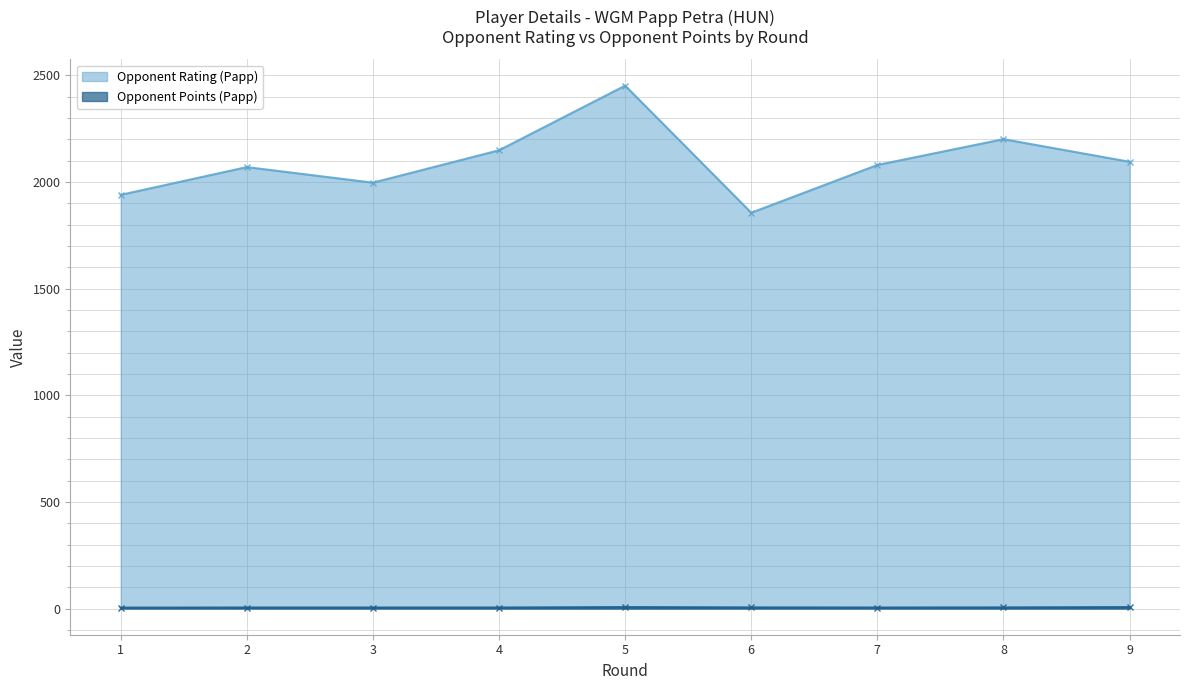

How many lines are shown in the chart?

2